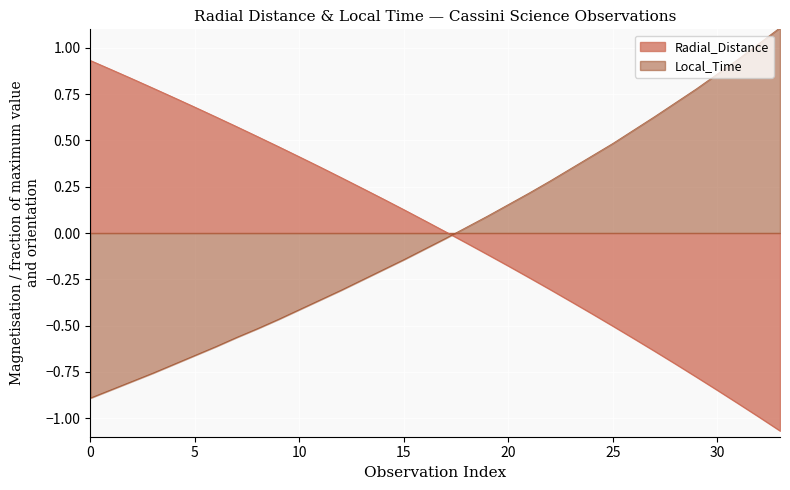

Does the chart display data point markers on the line(s)?

No